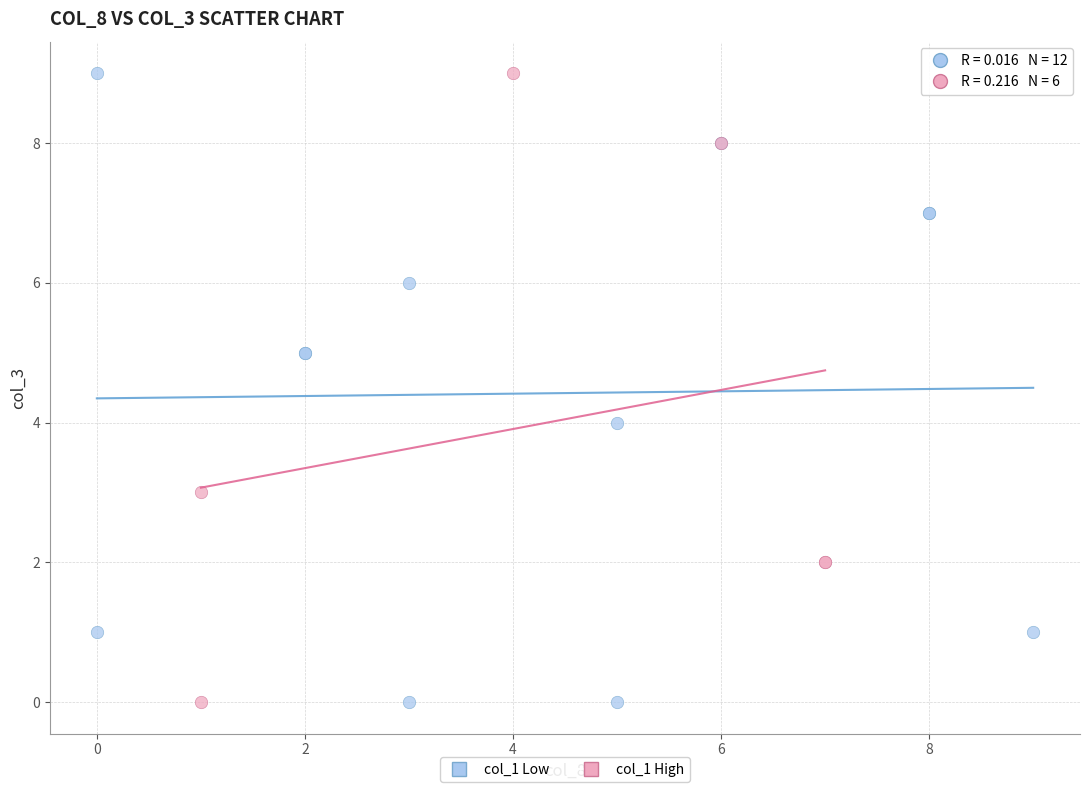

What are all the series names shown in the legend?

col_1 Low, col_1 High